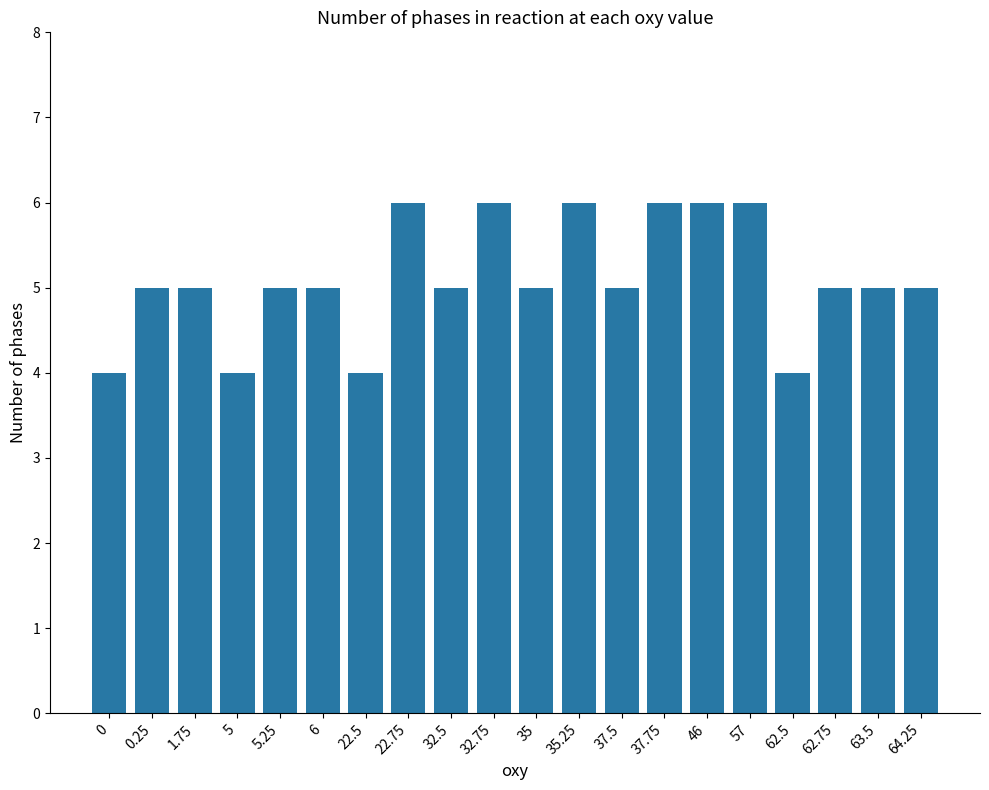

Is it true that the value at 1.75 is 2?

False